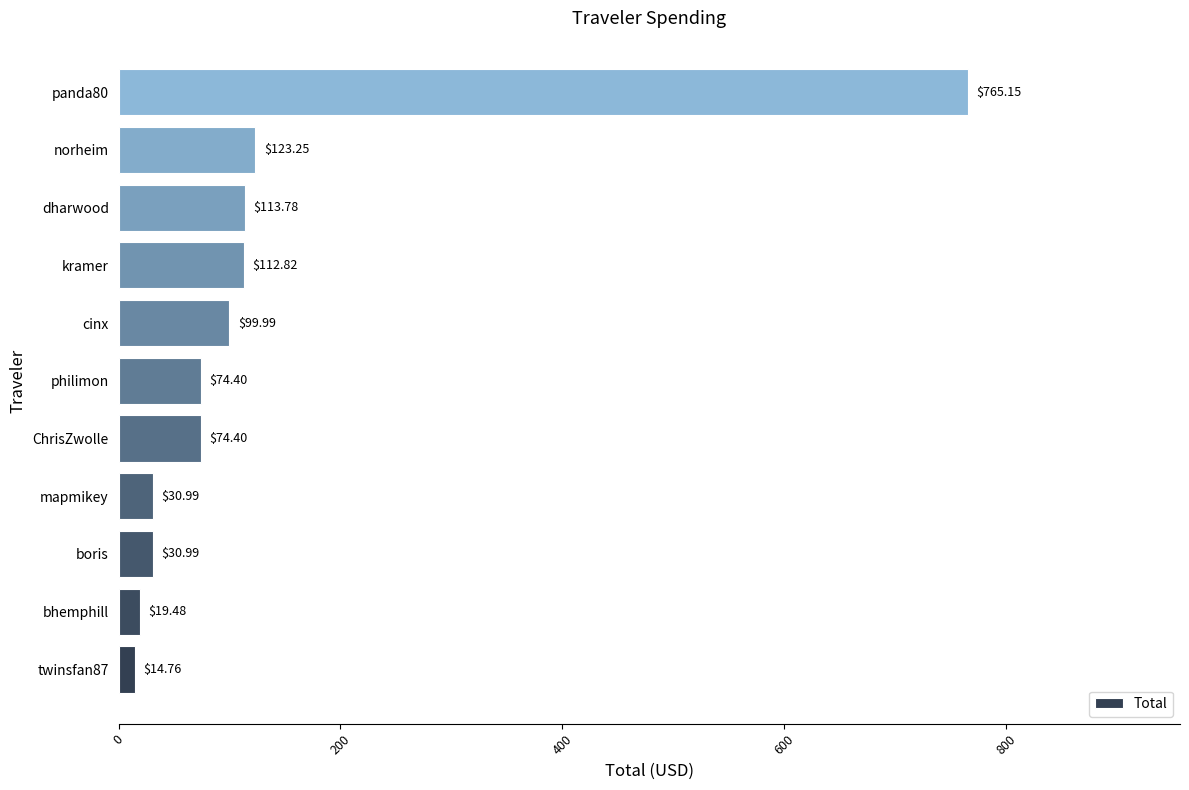

At which label is the value closest to 389?

norheim